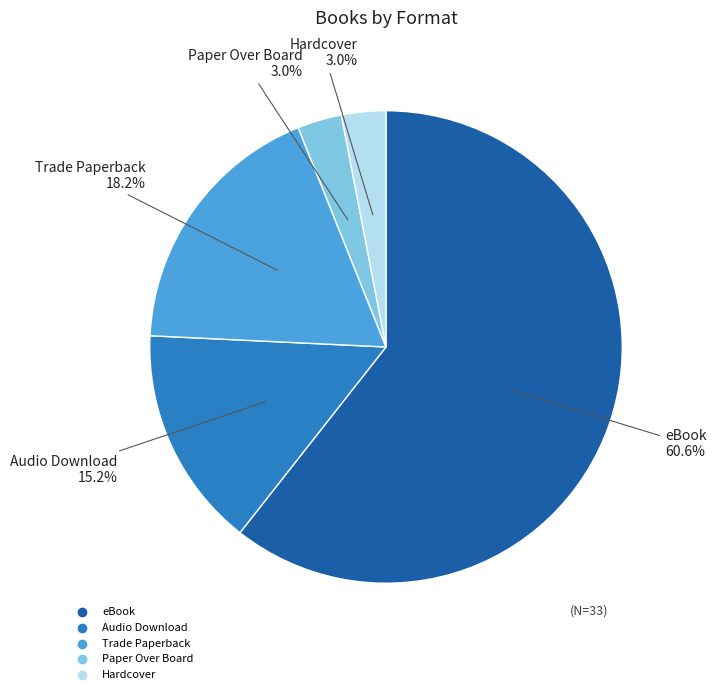

Is it true that Audio Download is 15% of the pie?

True